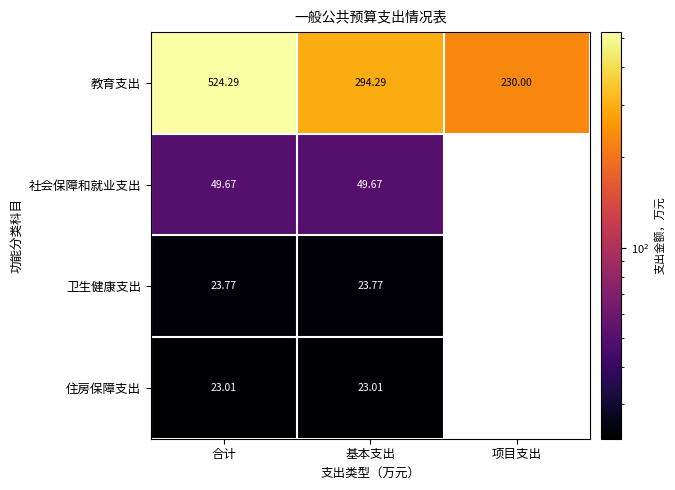

Is the value of 卫生健康支出 at 合计 greater than the value of 社会保障和就业支出 at 基本支出?

No